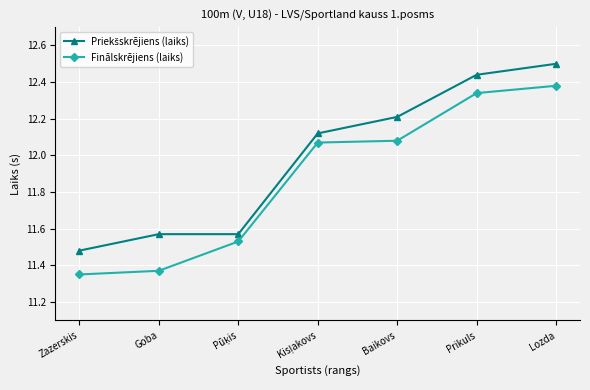

True or false: Finālskrējiens (laiks) has a value of 2.5 at Baikovs.

False